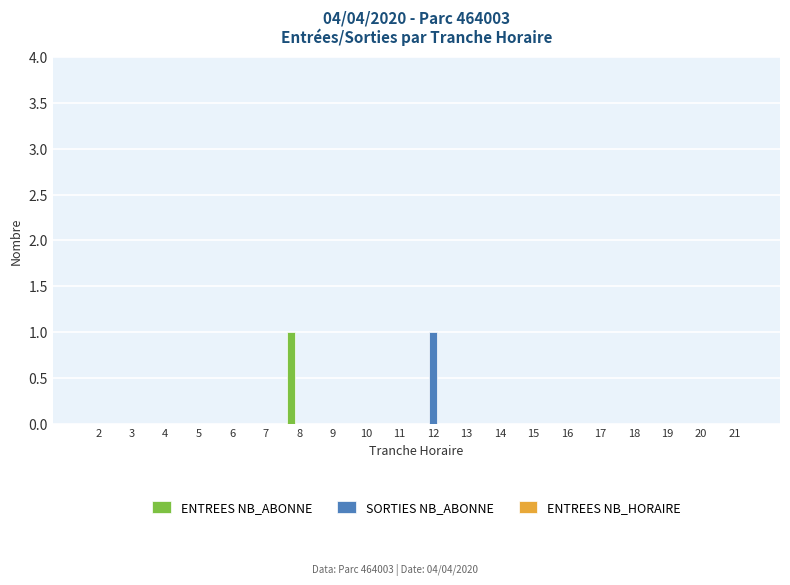

True or false: SORTIES NB_ABONNE has a value of 0 at 21.

True